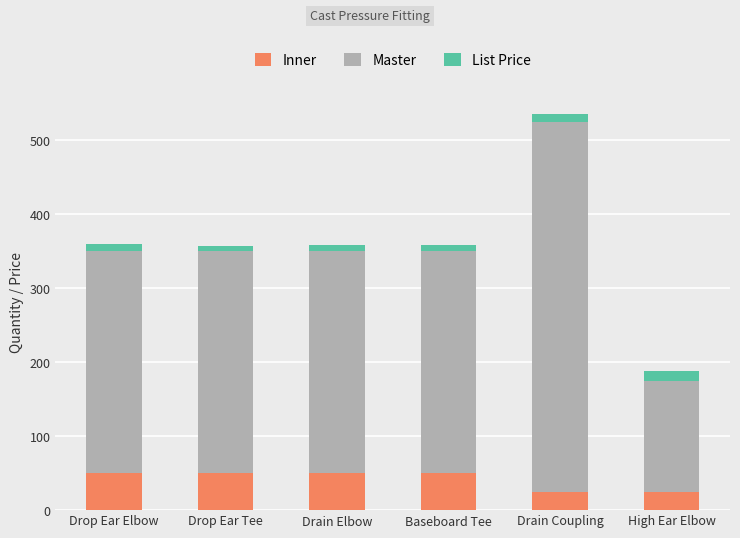

How many bars are there in total?

6